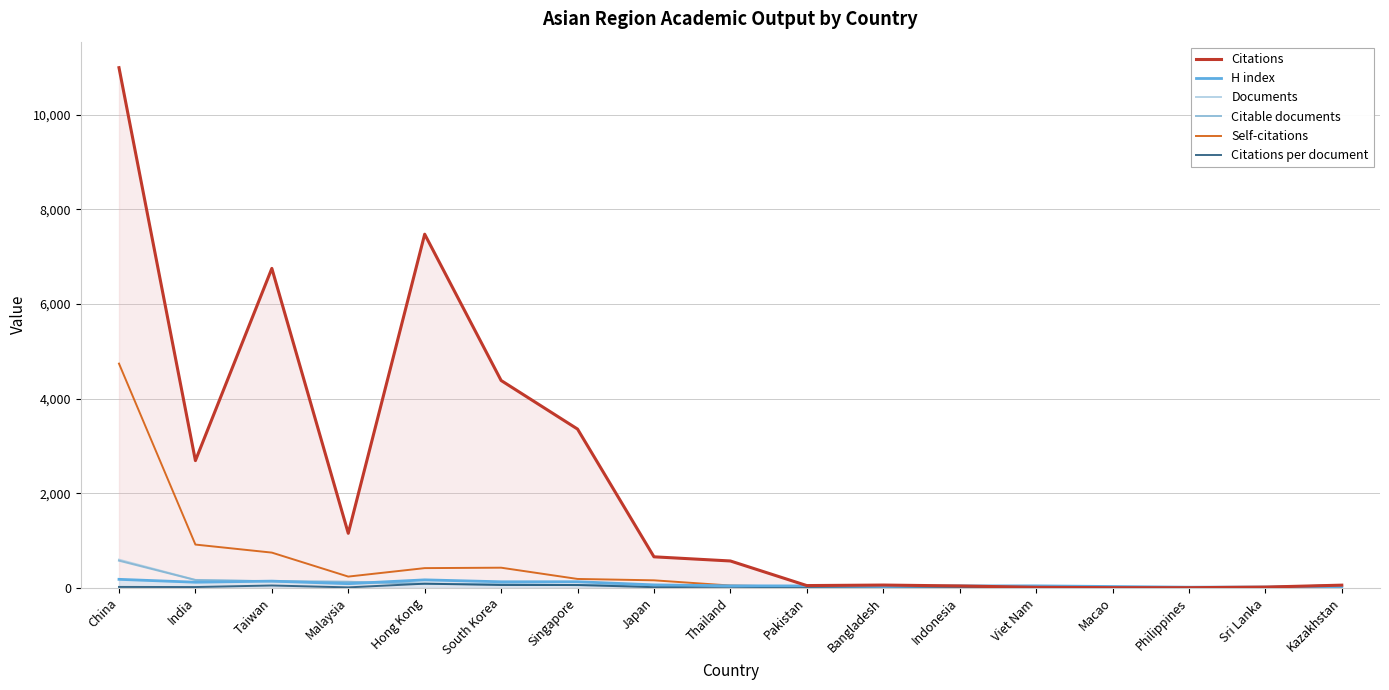

What is the greatest value displayed?

10997.0